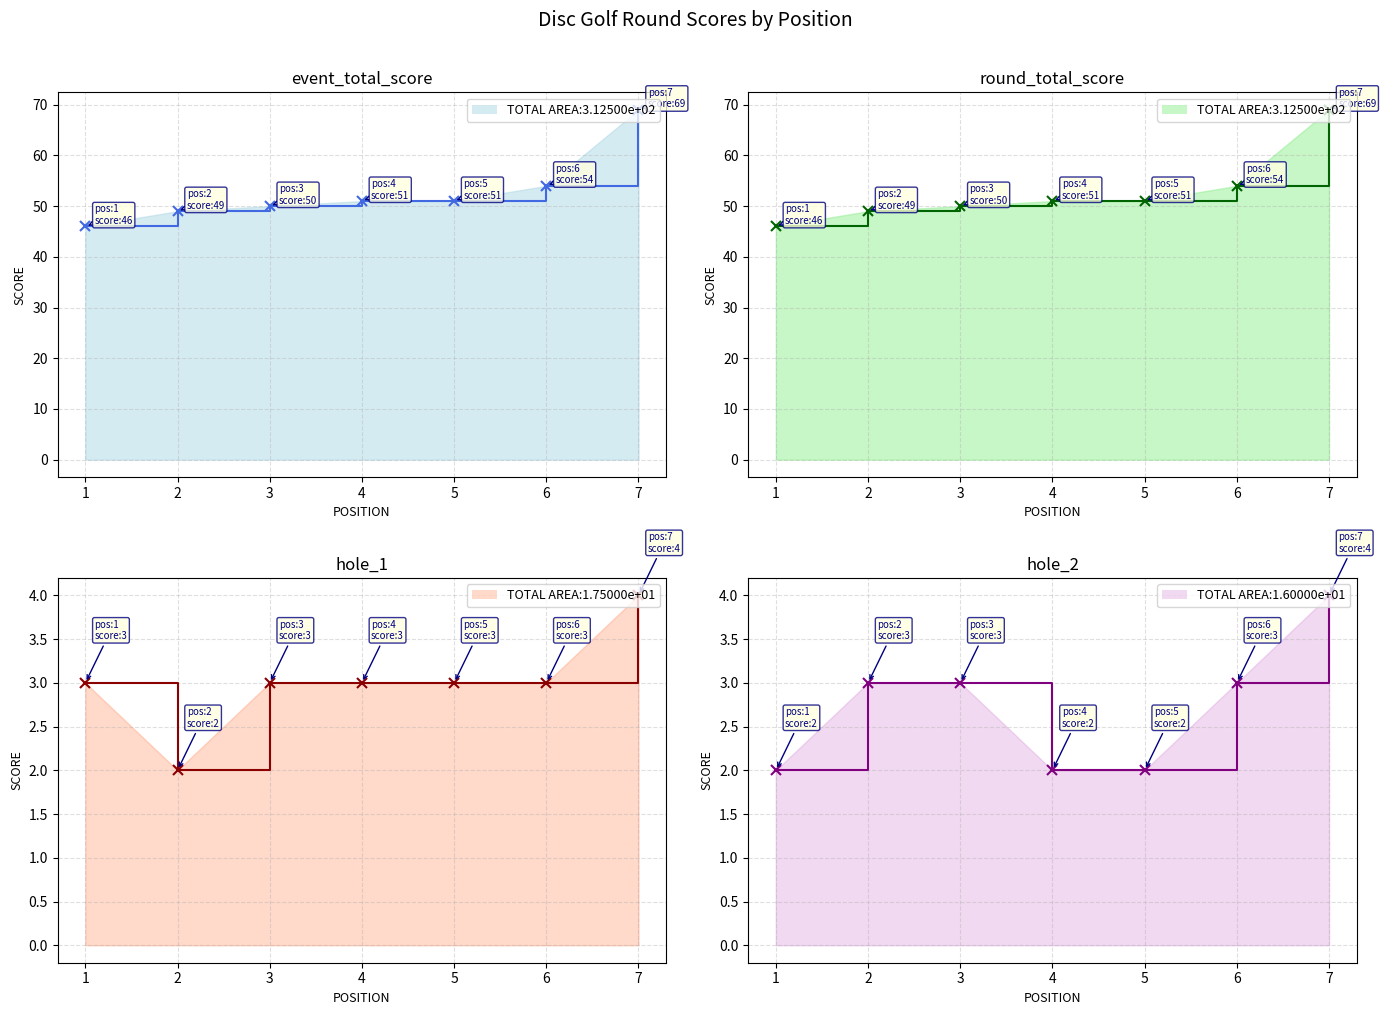

The round_total_score (step) series shows 51 at 4. True or false?

True